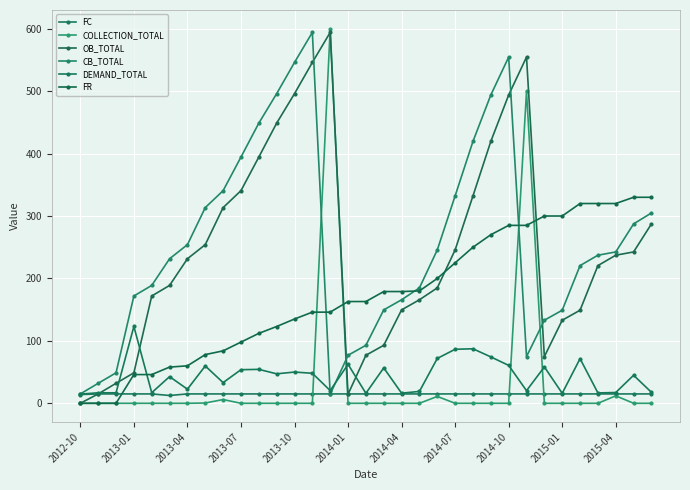

Count the number of categories in the chart.

33